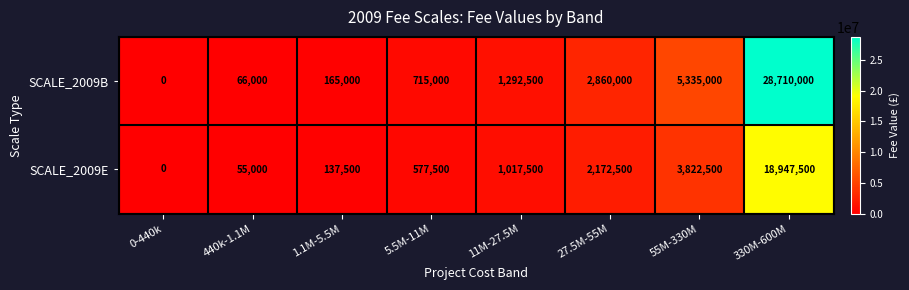

The value of SCALE_2009E at 1.1M-5.5M is 227124. True or false?

False